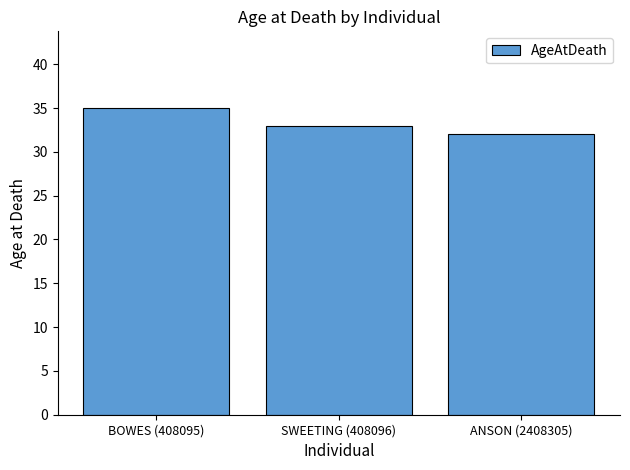

Reading left to right, list all the values displayed in this chart.

35	33	32